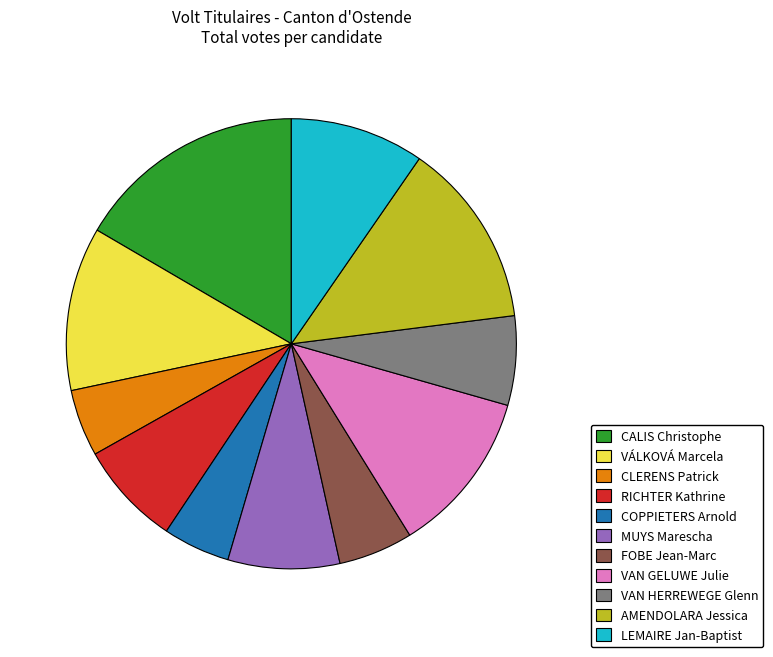

Does FOBE Jean-Marc account for over 50% of the chart?

No